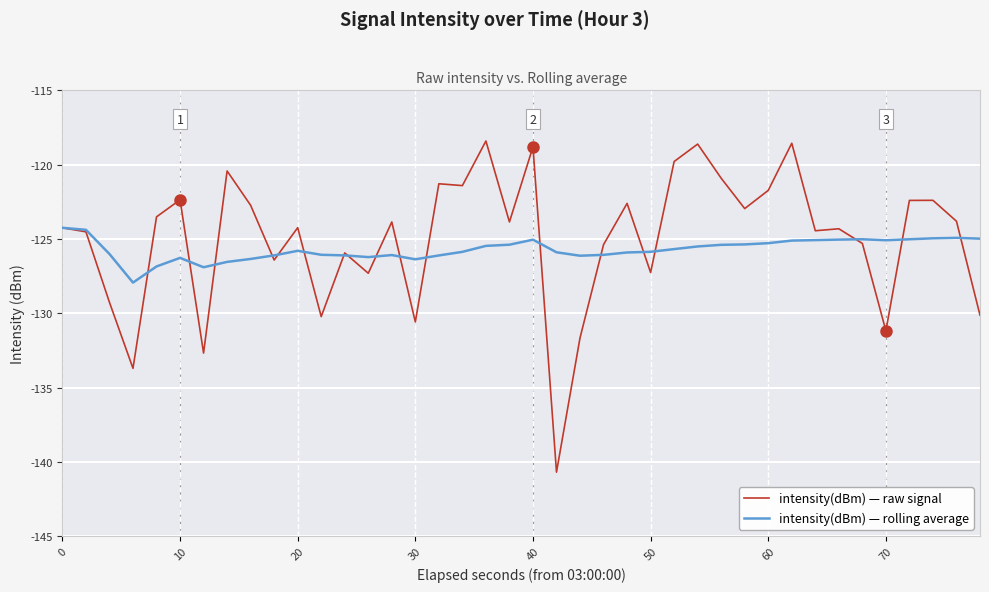

What is the maximum value for intensity(dBm) — raw signal?

-118.4